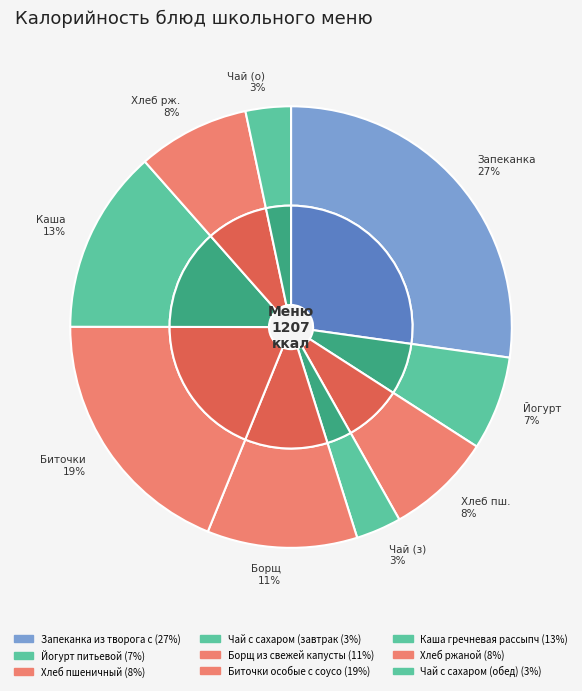

Is there any slice that represents more than half of the pie?

No